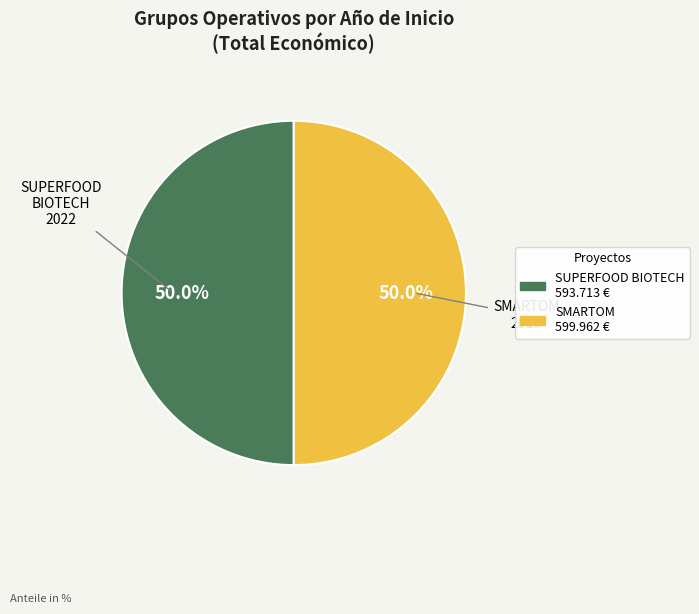

How many slices are in this pie chart?

2